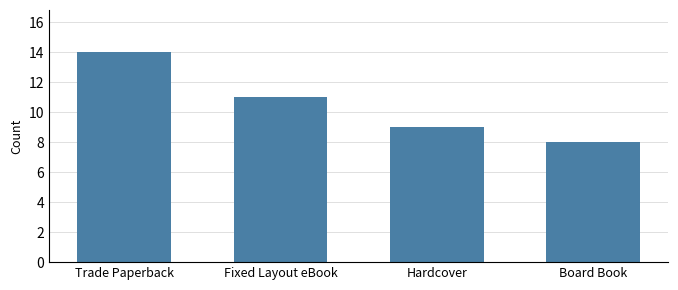

Reading left to right, what are all the values shown in this chart?

14	11	9	8